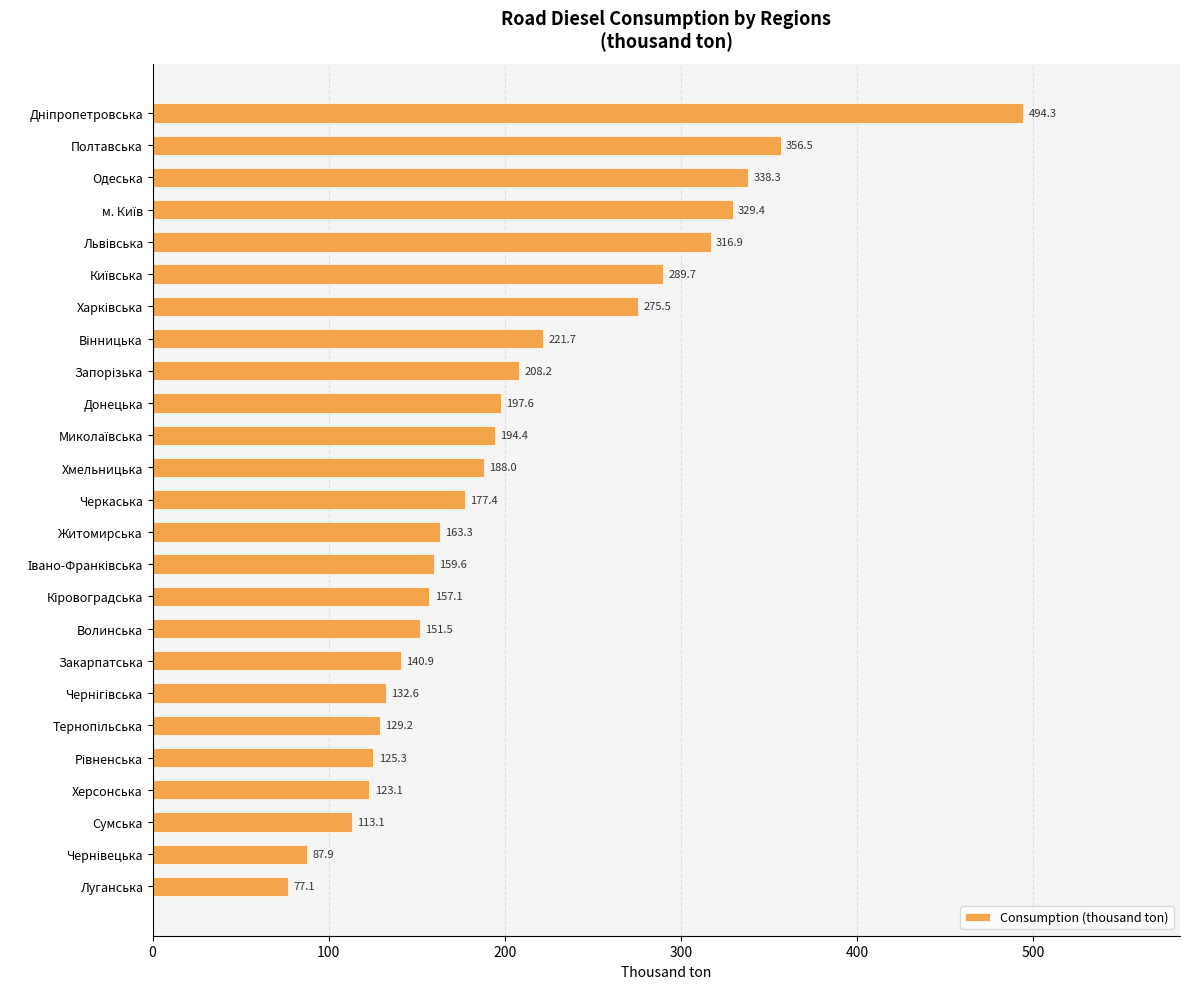

Are the bars grouped side by side (vs. stacked)?

No